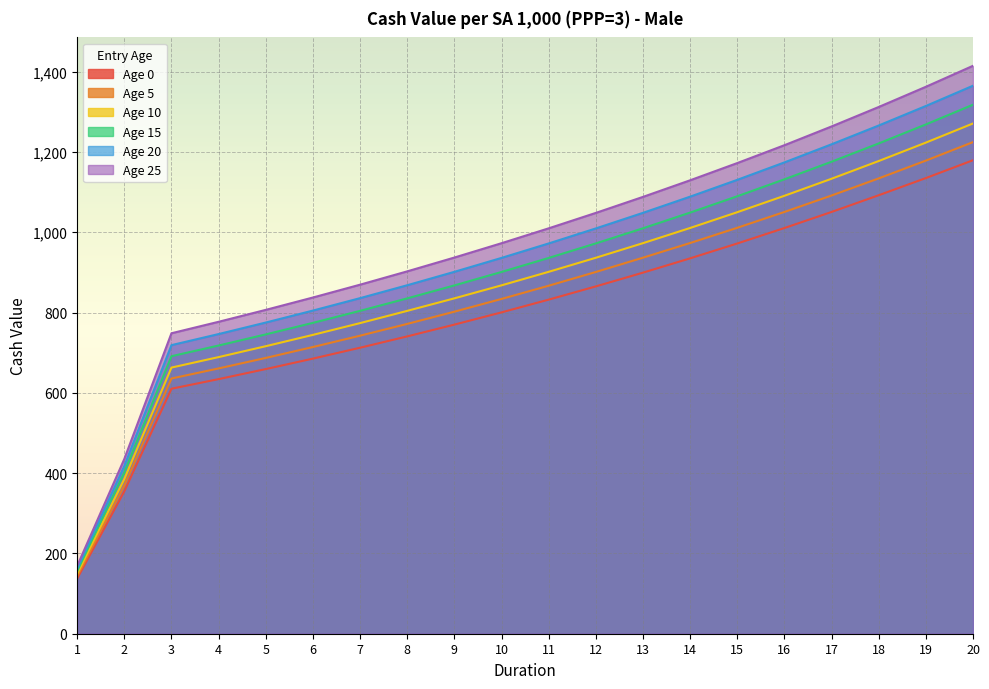

How many lines are shown in the chart?

6